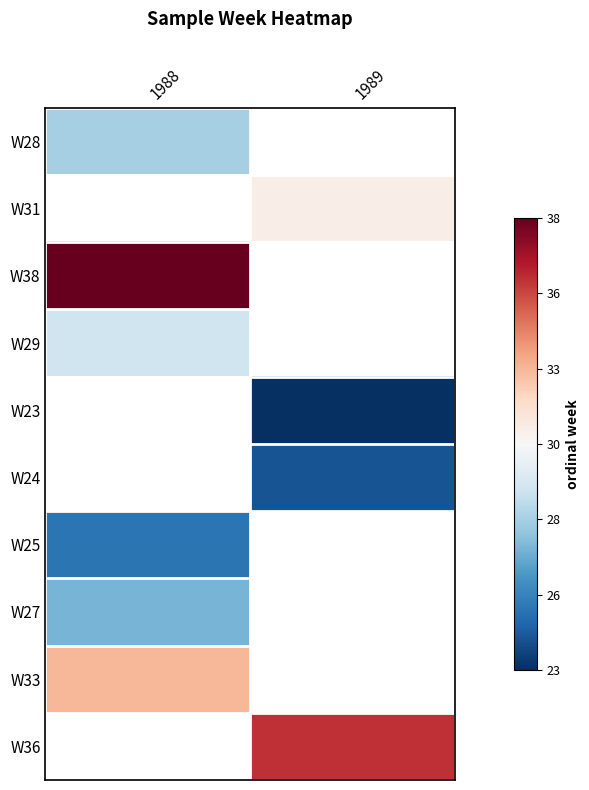

What is the spread (max minus min) of values at 1988?

13.0